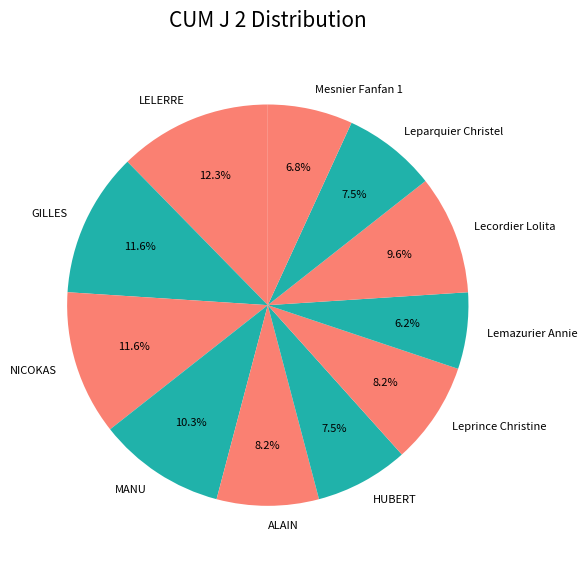

How many segments does this pie chart have?

11